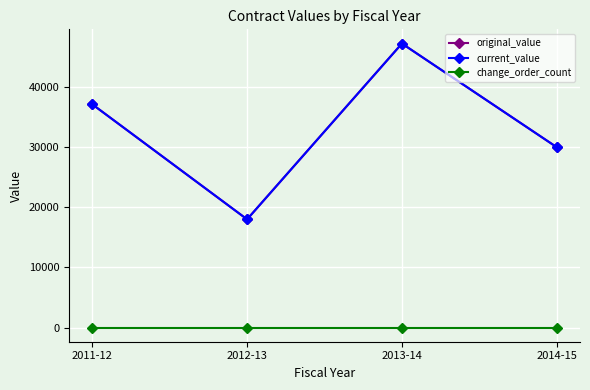

Is this an area chart (filled region under the line)?

No